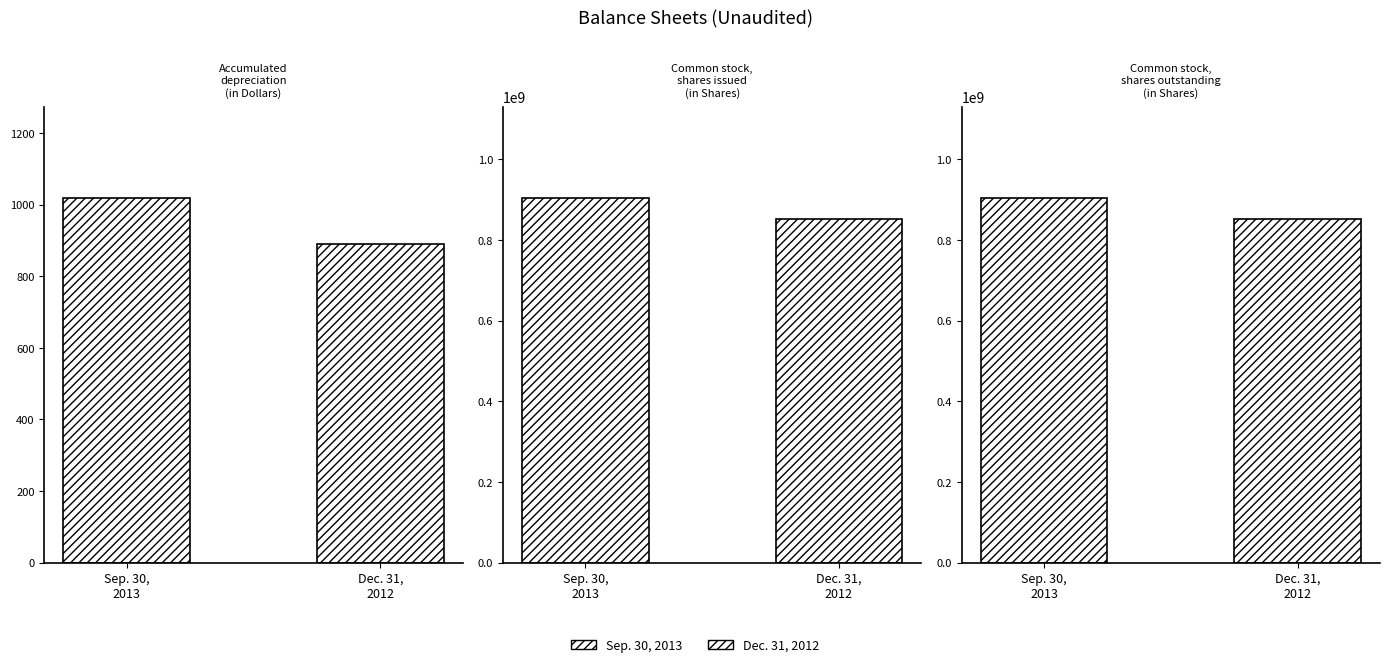

Read the Dec. 31, 2012 value at Accumulated
depreciation
(in Dollars).

891